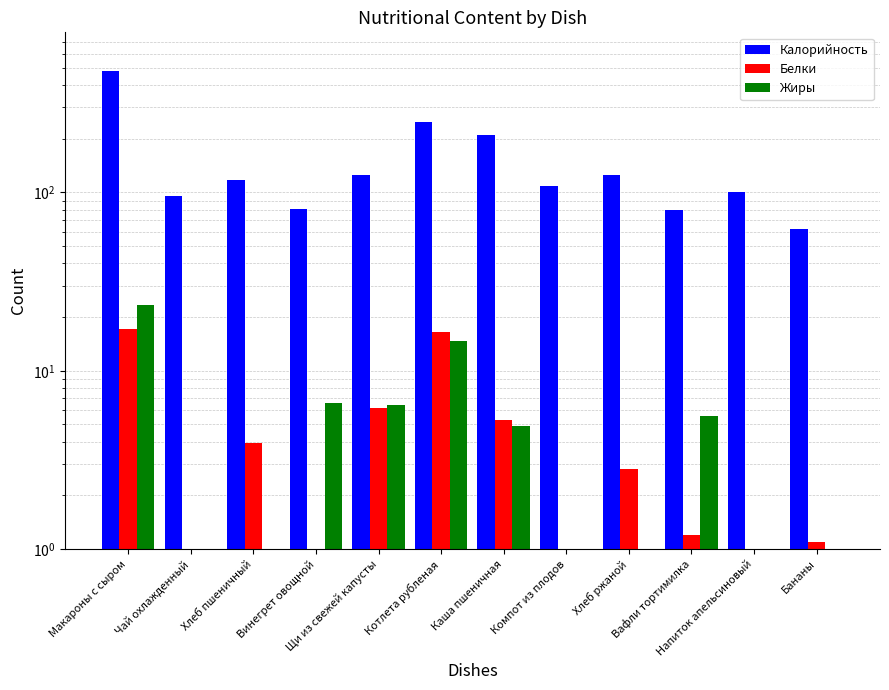

Reading left to right, extract all data points from this chart.

Калорийность: 477.0	95.0	117.0	81.0	126.0	247.0	211.0	109.0	126.0	80.0	100.0	62.0
Белки: 17.1	0.3	4.0	0.9	6.2	16.5	5.3	0.2	2.8	1.2	0.2	1.1
Жиры: 23.4	0.0	0.5	6.6	6.4	14.7	4.9	0.2	0.6	5.6	0.0	0.0